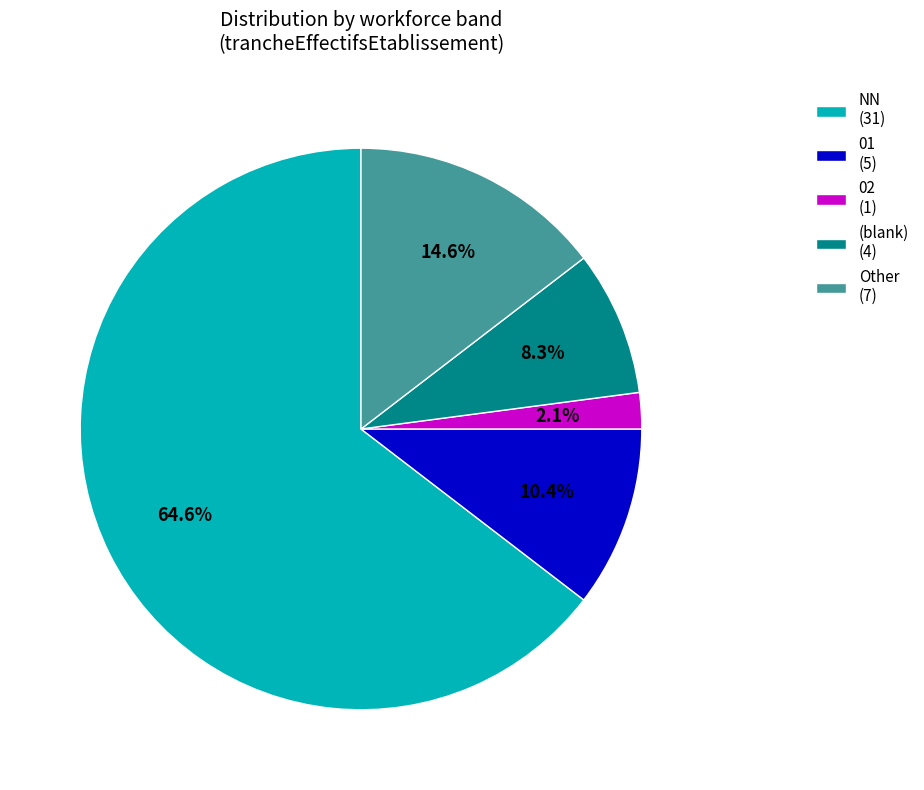

How many slices are in this pie chart?

5